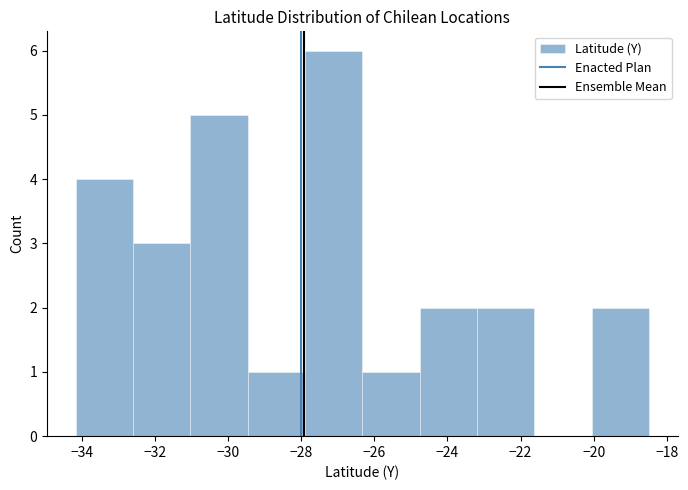

How tall is the bar that spans -34.2 to -32.6 on the x-axis? Neither the bar edges nor the heights are printed on the chart, so give them approximately, as read against the axes.

4